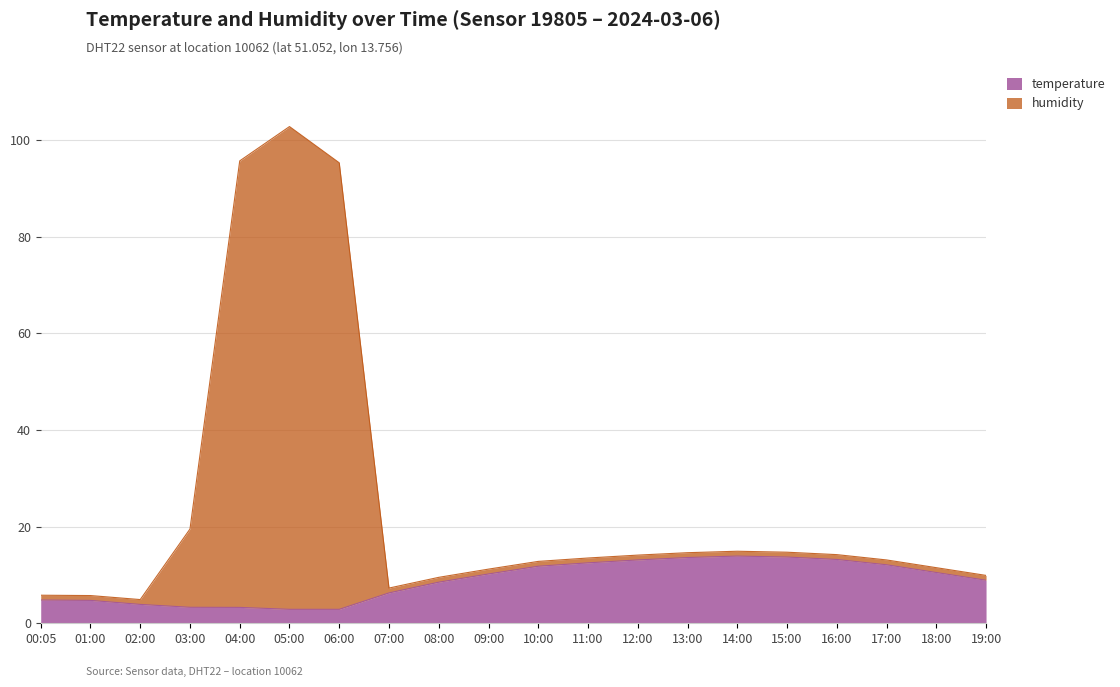

What are all the series names shown in the legend?

temperature, humidity